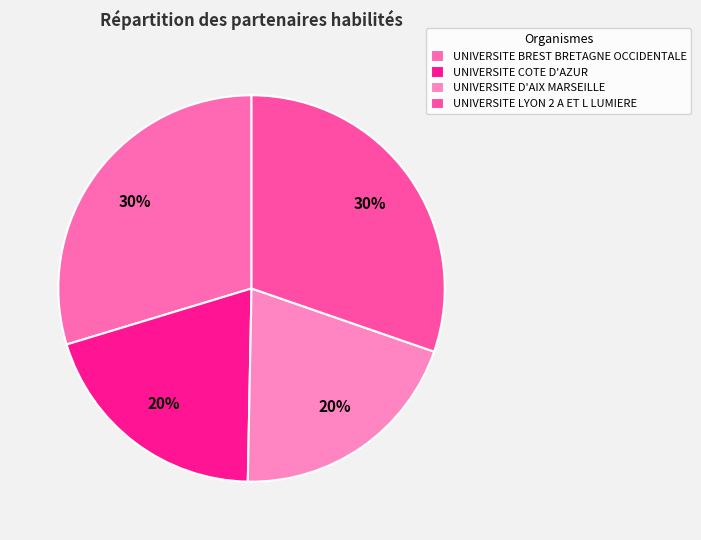

Which category has the smallest portion of the pie?

UNIVERSITE D'AIX MARSEILLE